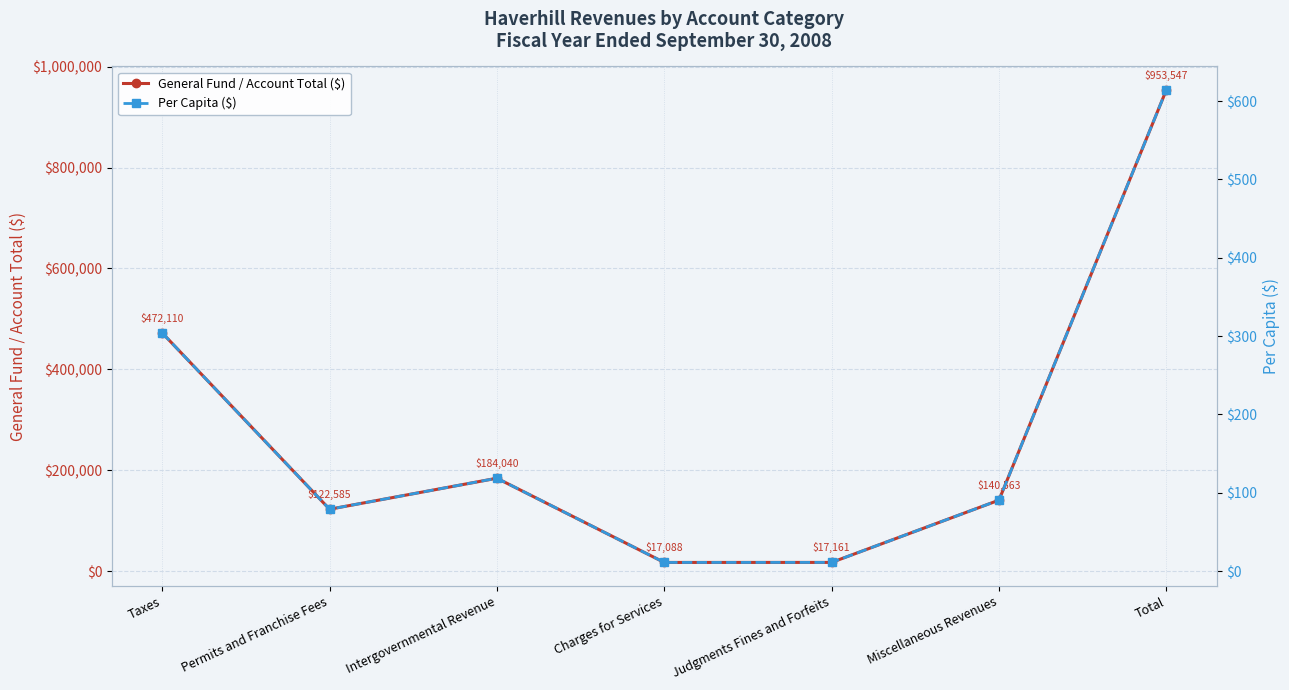

At which category does General Fund / Account Total ($) reach its first local peak?

Intergovernmental Revenue